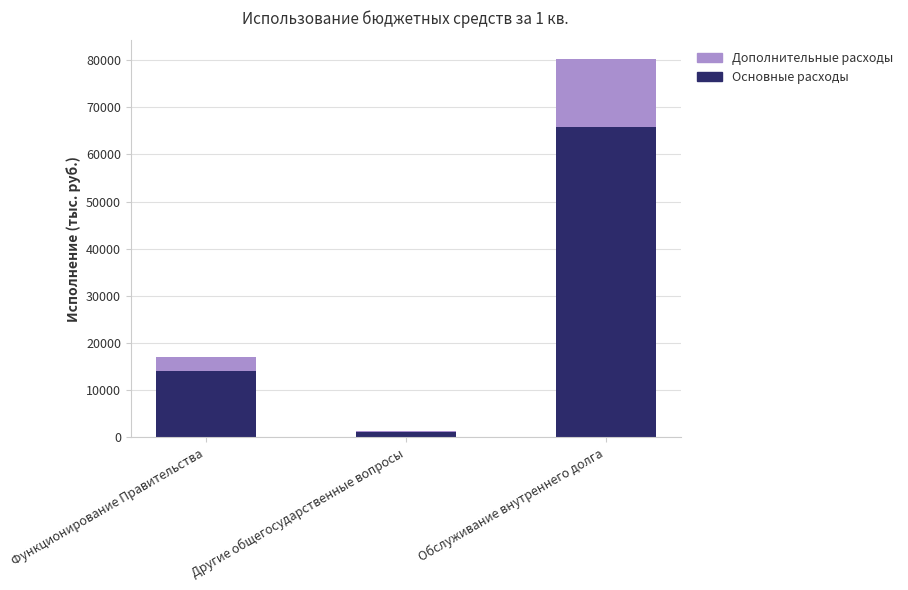

What is the maximum value for Основные расходы?

65747.0